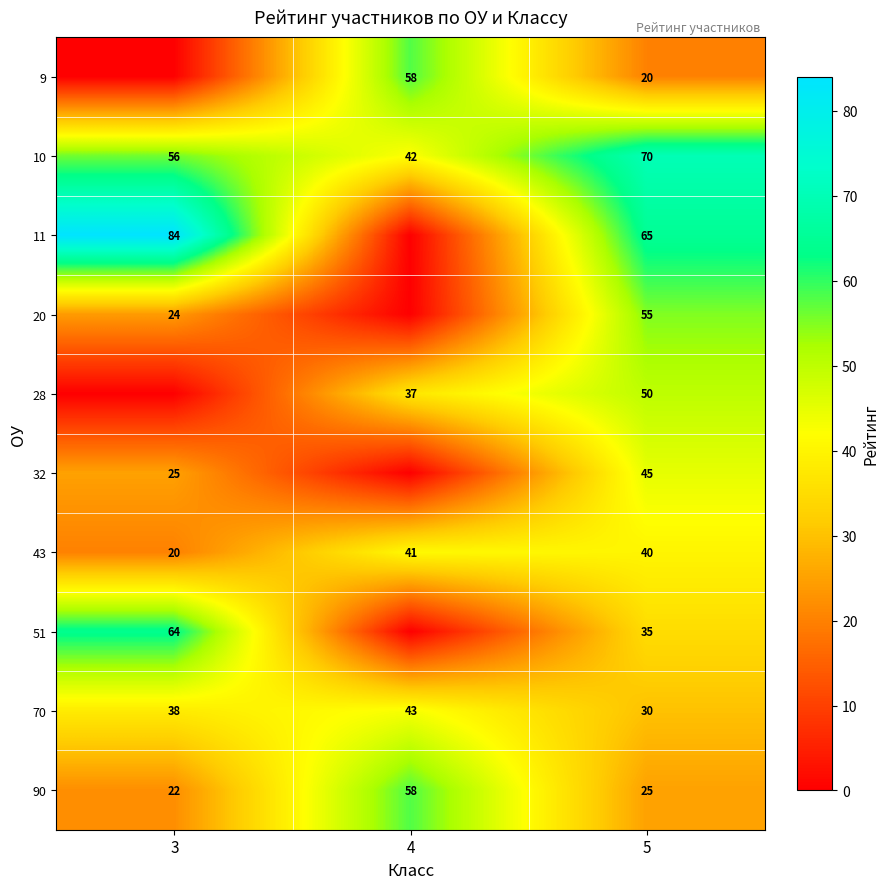

What is the total value across all series at 4?

279